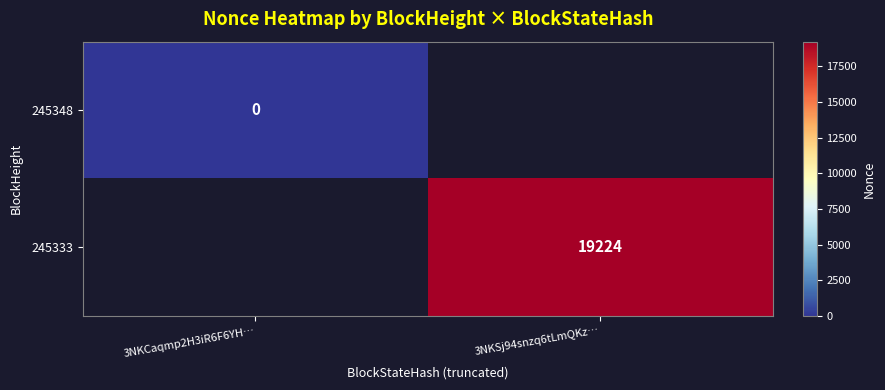

At how many categories does at least one series exceed 5259?

1